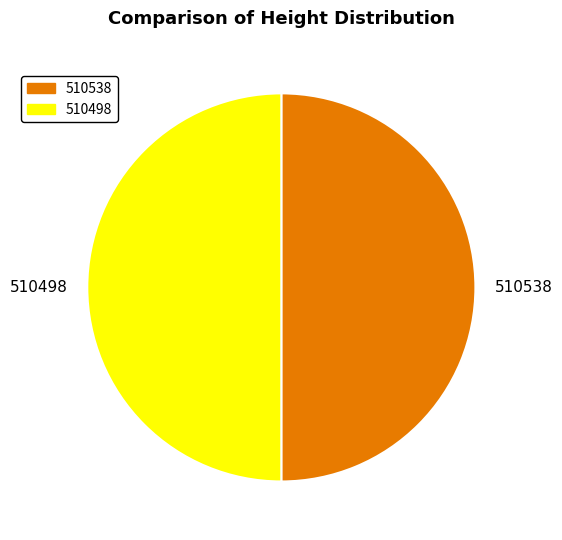

What is the ratio of the value at 510498 to the value at 510538?

1.0